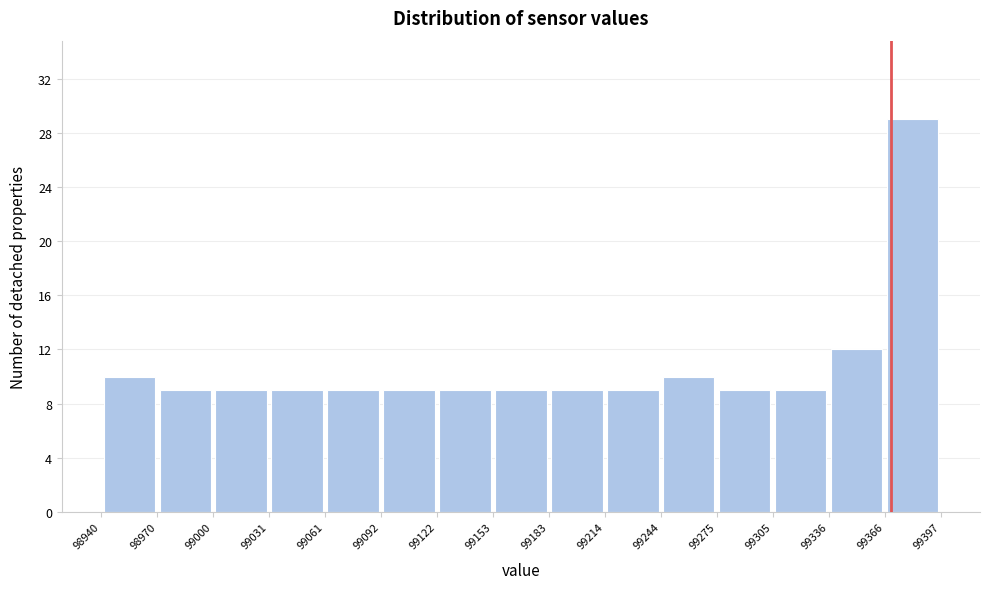

What is the height of the bar covering 98940 to 98970 on the x-axis? The values are not printed on the chart, so give them approximately, as read against the axis.

10